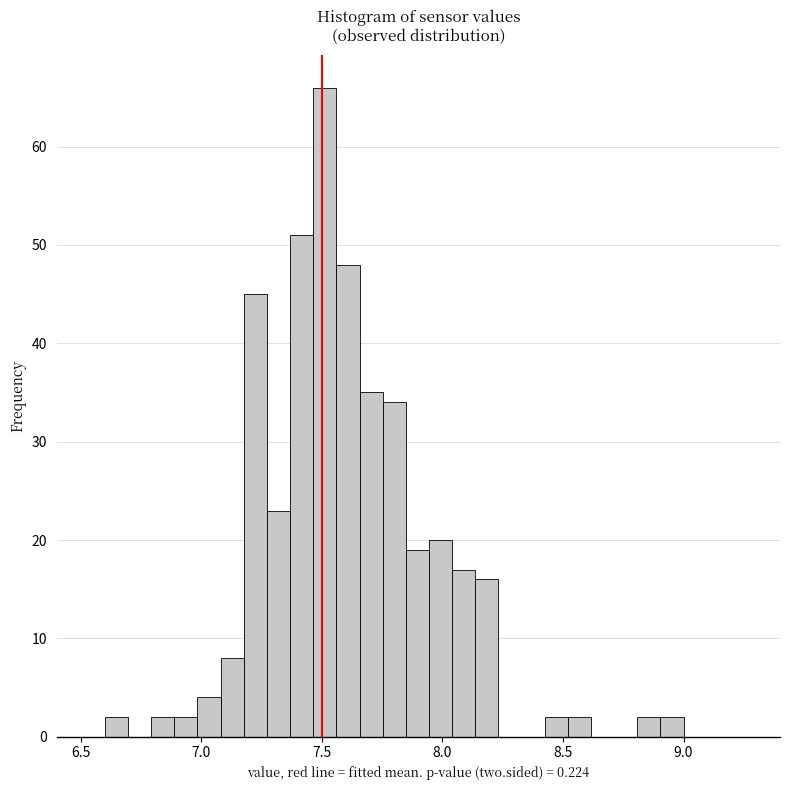

Read against the x-axis, roughly where is the centre of the tallest bar?

7.50